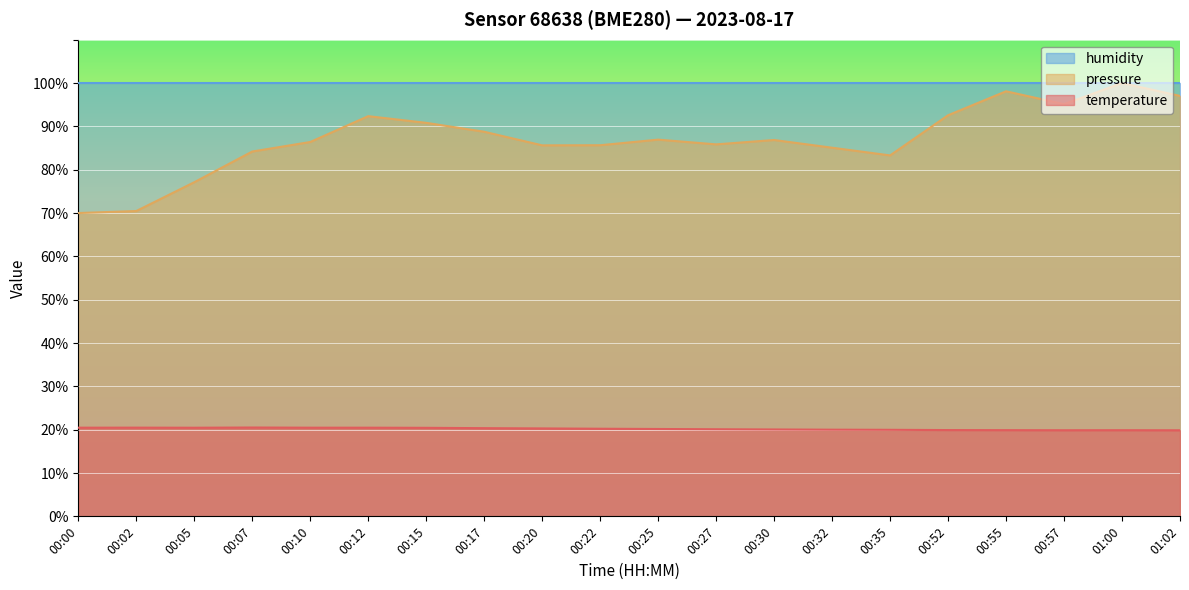

What is the sum of all pressure_norm values?

1742.2